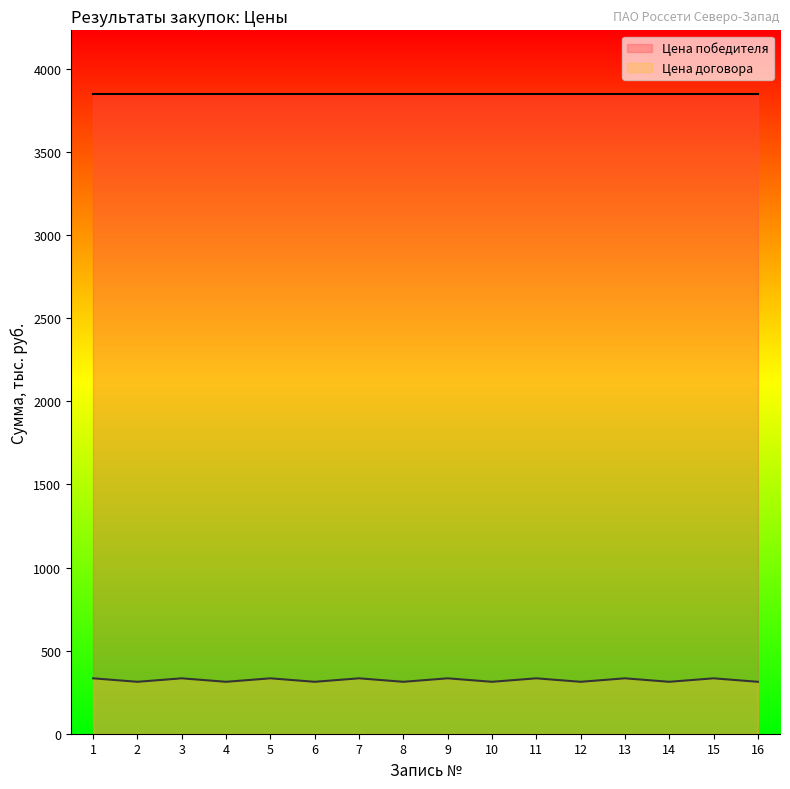

True or false: the data shows 333.4 at 1.

True